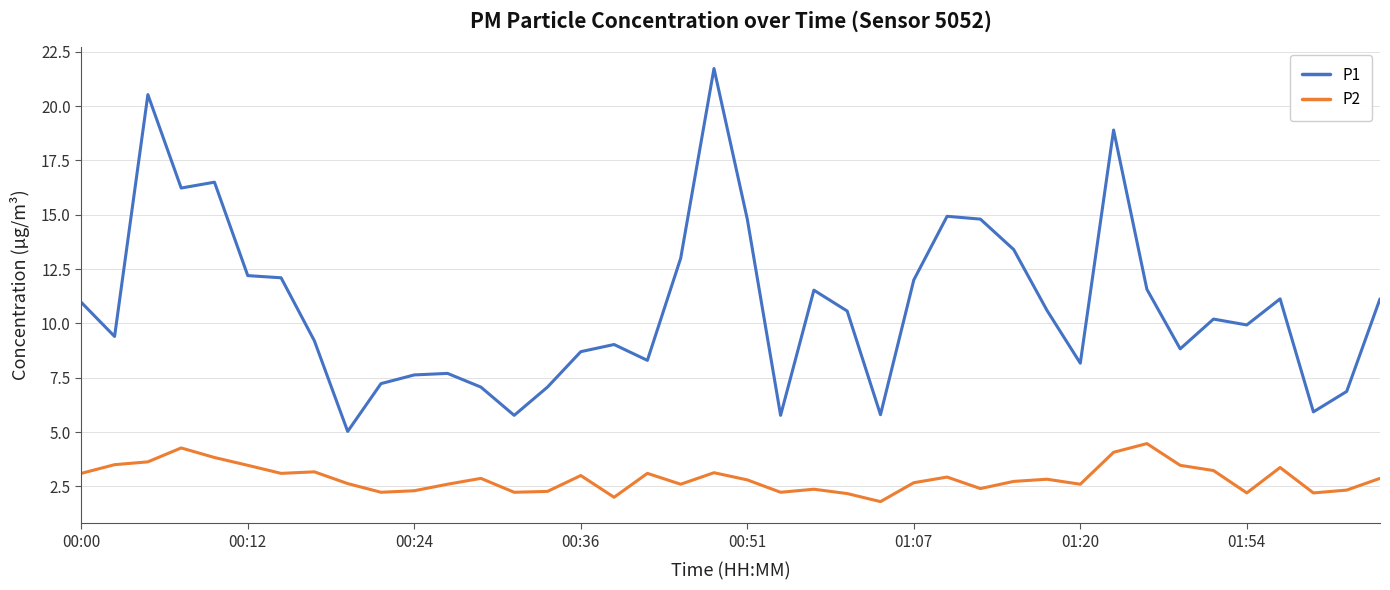

Which series has the widest spread of values?

P1